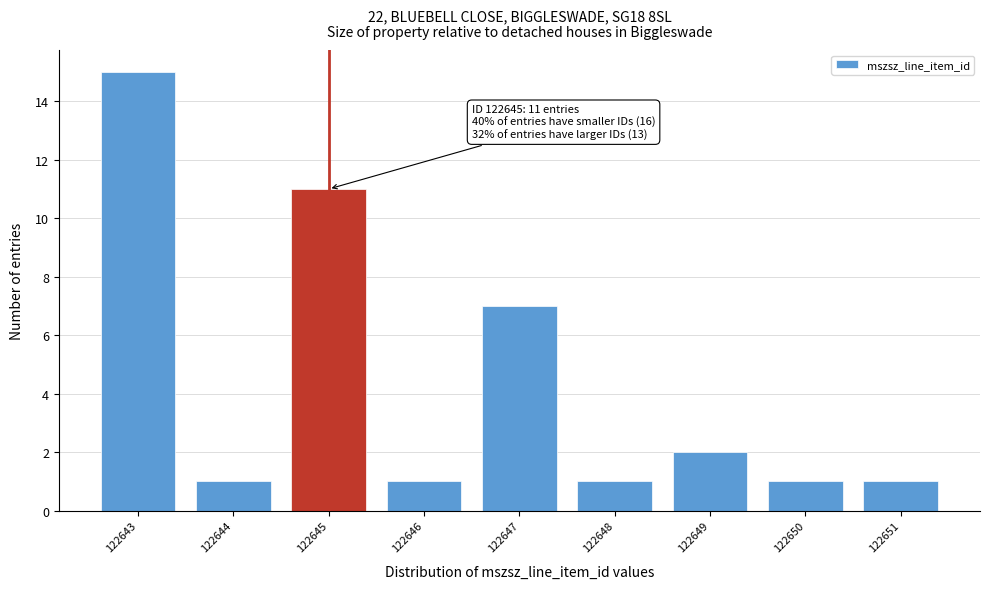

Reading left to right, transcribe all the data shown in this chart.

122643=15	122644=1	122645=11	122646=1	122647=7	122648=1	122649=2	122650=1	122651=1